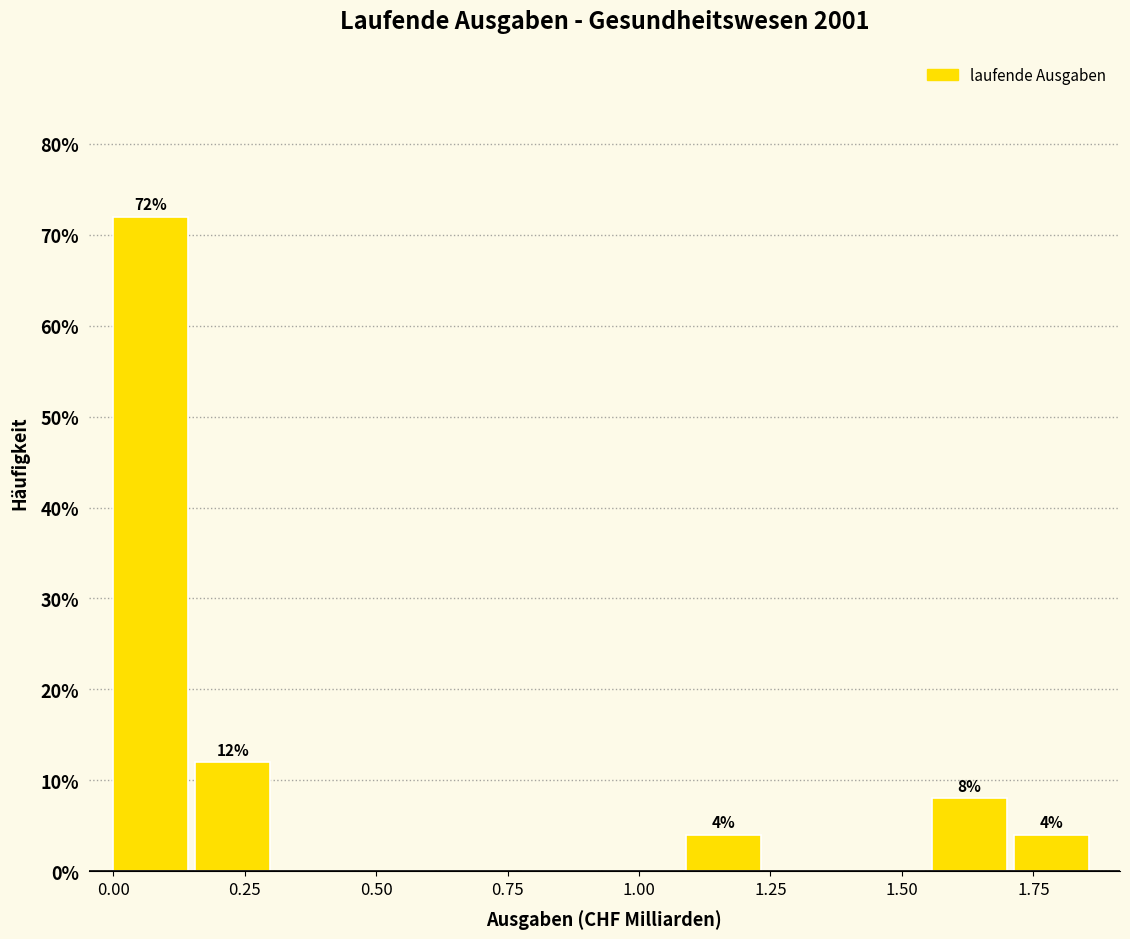

Around what value on the x-axis is the tallest bar? Give the approximate position of its centre, as read against the axis.

0.05